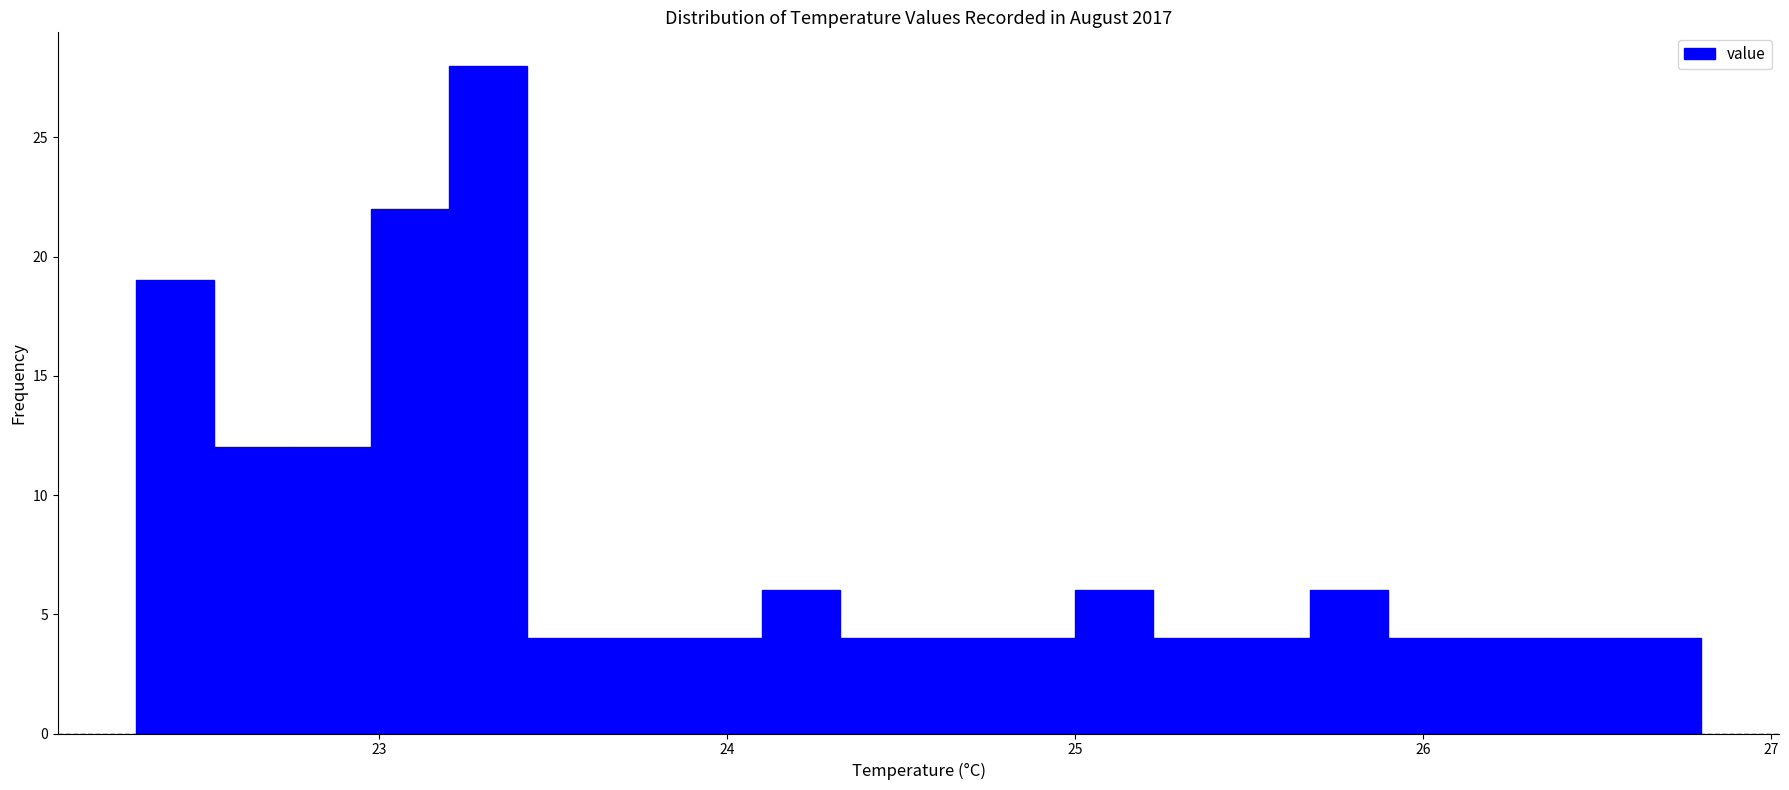

Read against the x-axis, roughly where is the centre of the tallest bar?

23.3